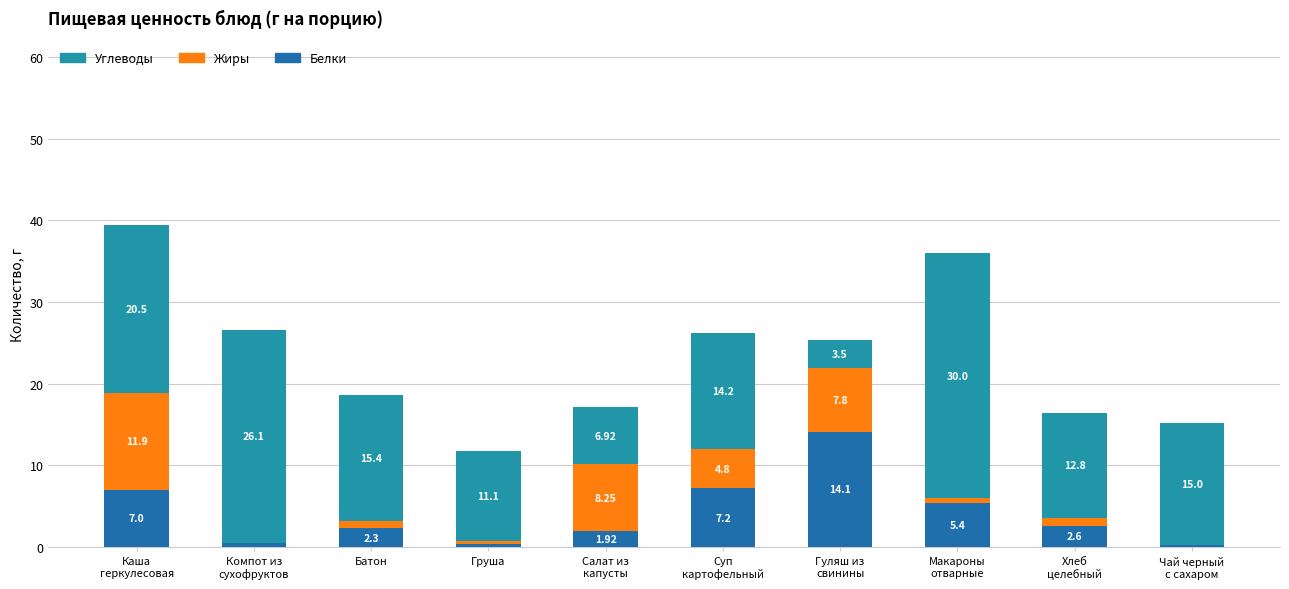

Are the bars grouped side by side (vs. stacked)?

No